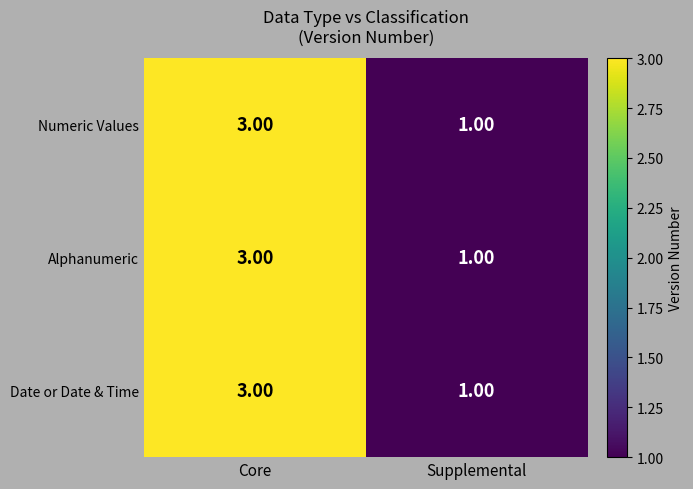

What is the total value across all series at Supplemental?

3